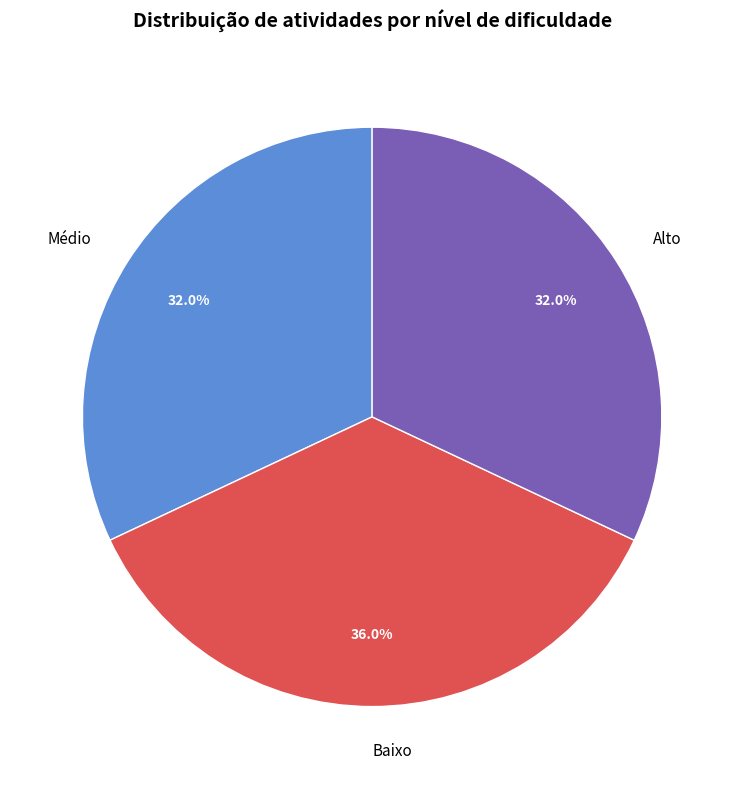

To the nearest percent, what percentage of the pie is Baixo?

36%